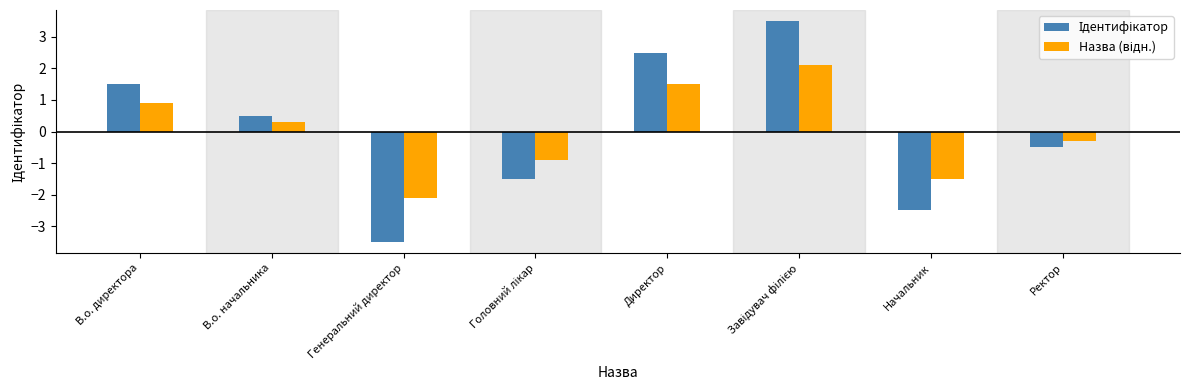

What is the greatest value displayed?

3.5